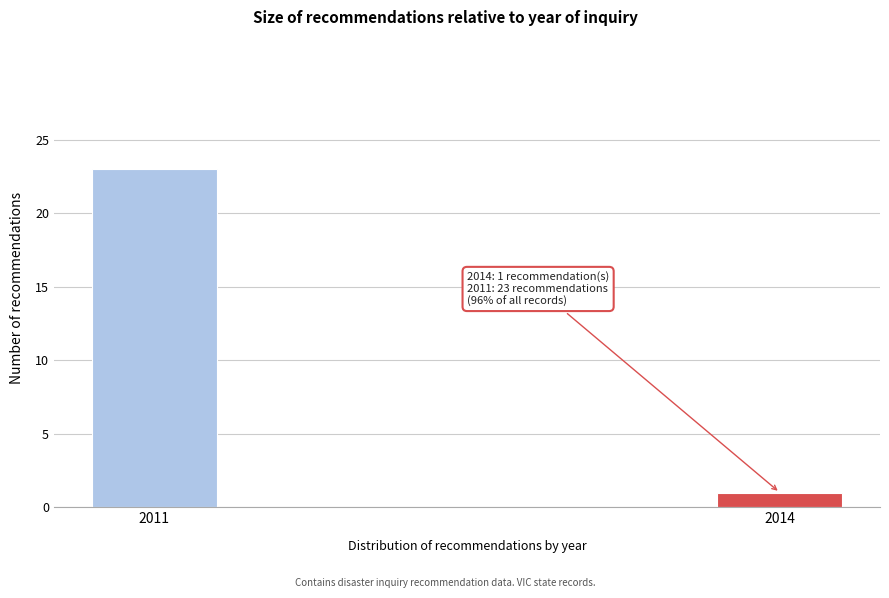

Reading right to left, transcribe all the data shown in this chart.

2014=1	2011=23